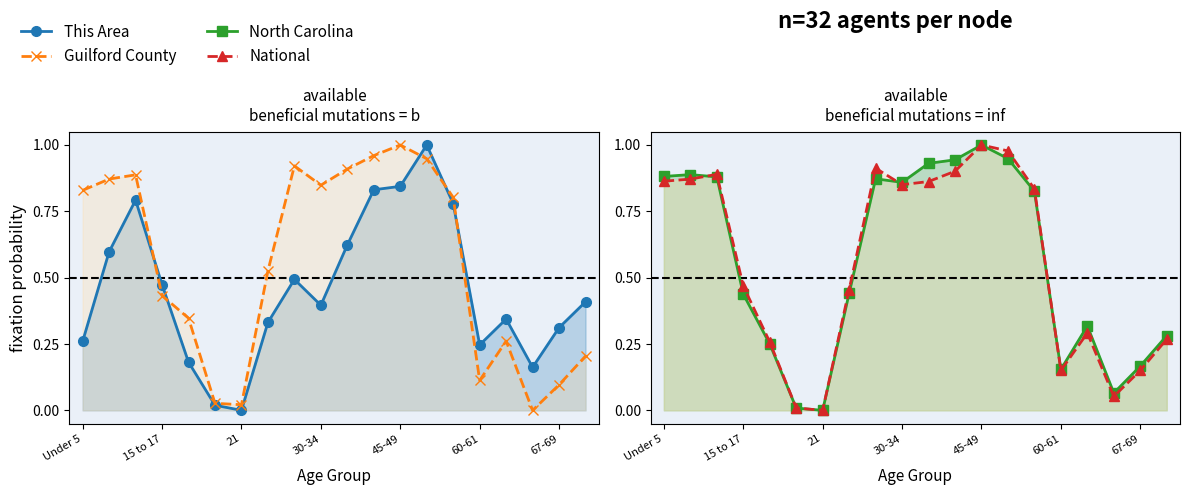

The value of National at 21 is 1.5. True or false?

False